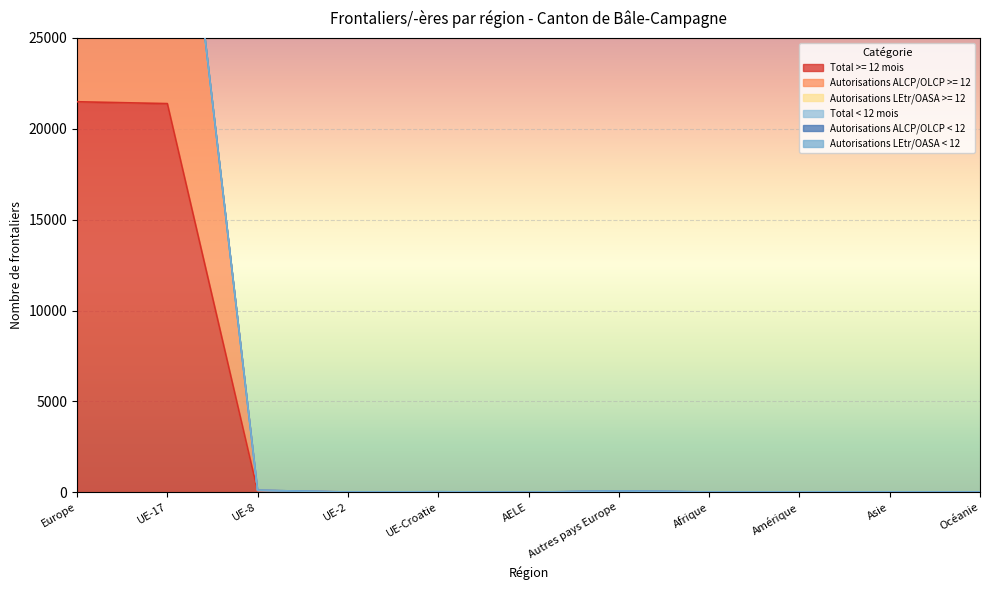

Rank the series at UE-2 from lowest to highest value.

Total >= 12 mois, Autorisations ALCP/OLCP >= 12, Total < 12 mois, Autorisations ALCP/OLCP < 12